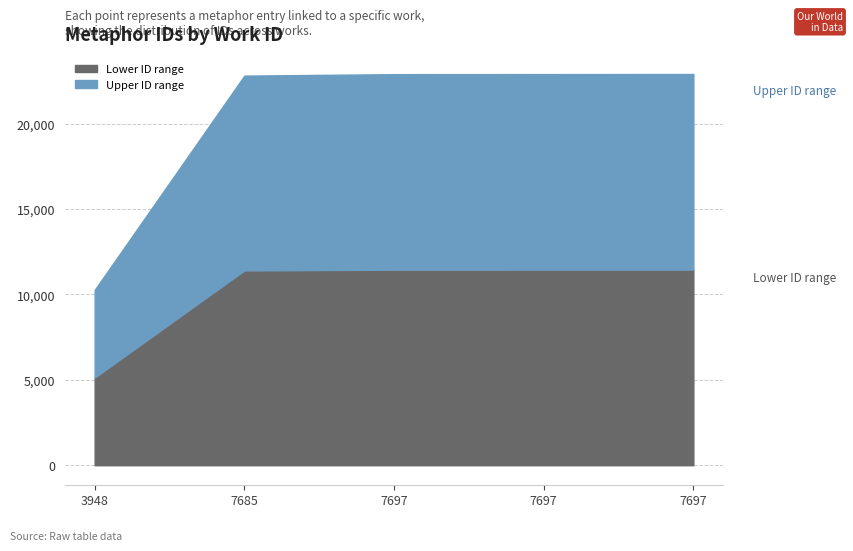

What is the change in value from 7685 to 7697?

+86